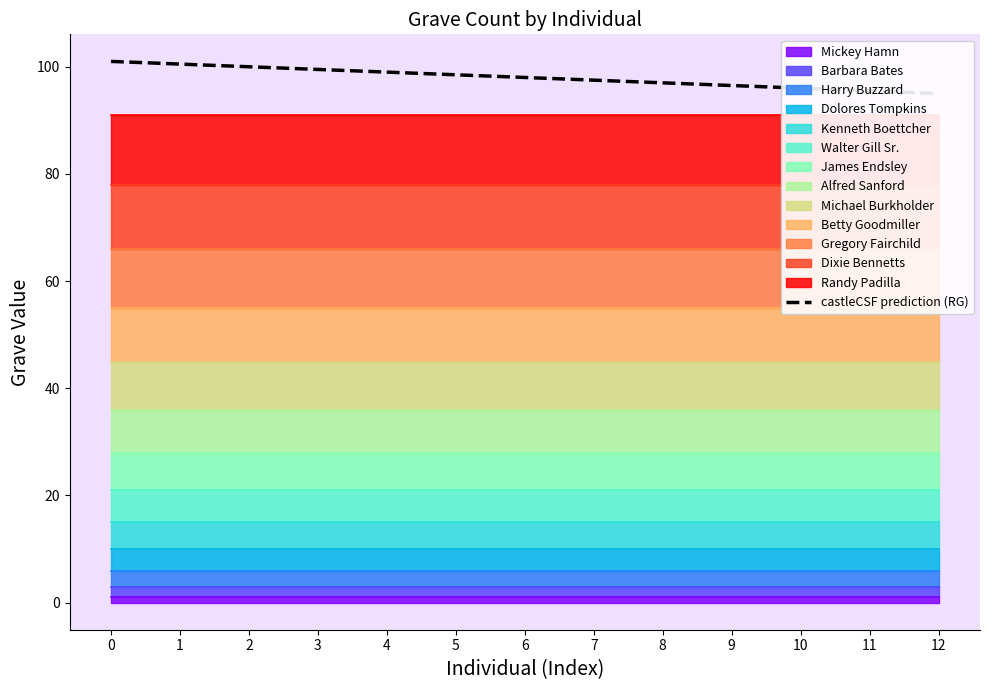

Reading left to right, what are all the values shown in this chart?

101.0	100.5	100.0	99.5	99.0	98.5	98.0	97.5	97.0	96.5	96.0	95.5	95.0